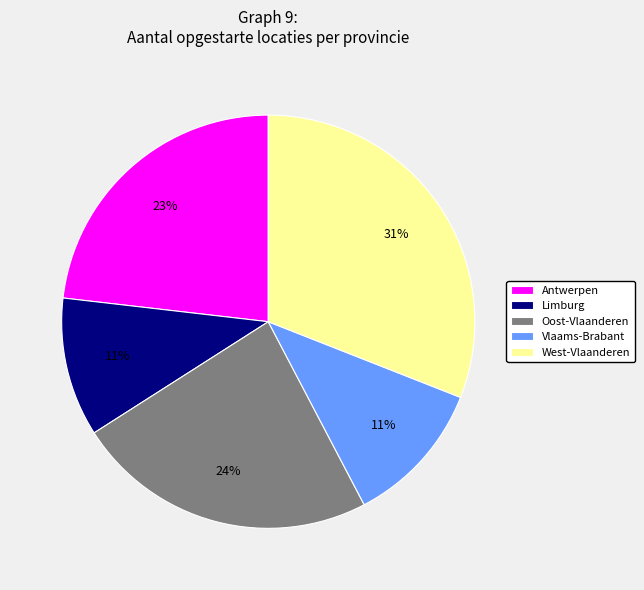

Do Vlaams-Brabant and Antwerpen together represent more than half of the pie?

No